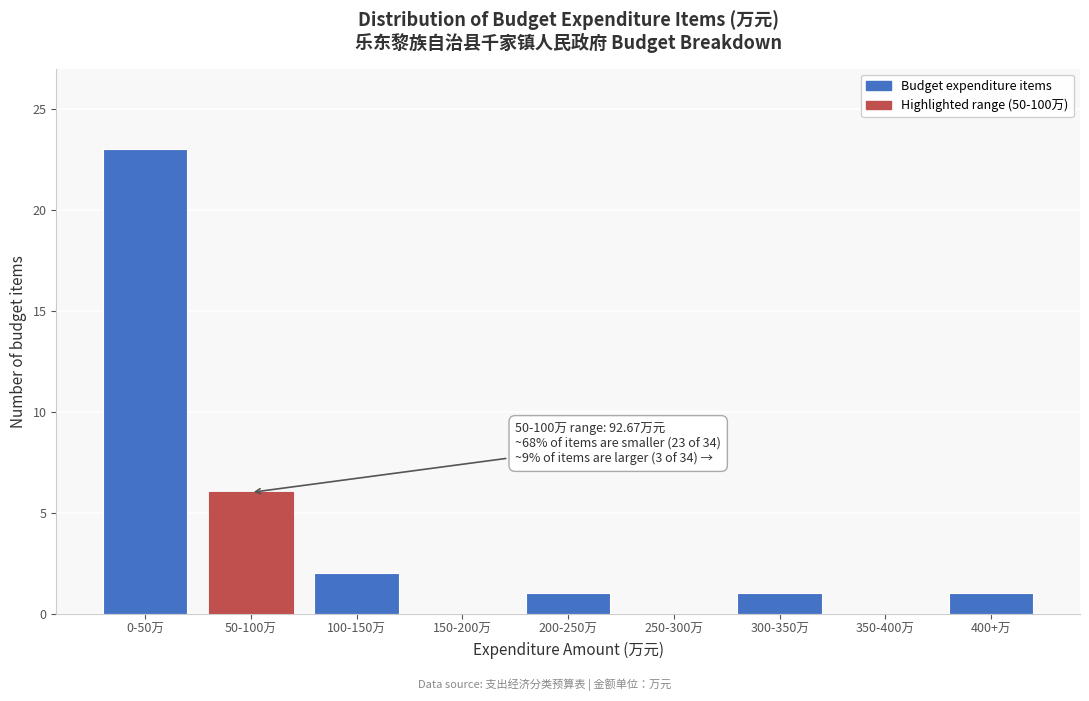

Reading right to left, transcribe all the data shown in this chart.

400+万=1	350-400万=0	300-350万=1	250-300万=0	200-250万=1	150-200万=0	100-150万=2	50-100万=6	0-50万=23